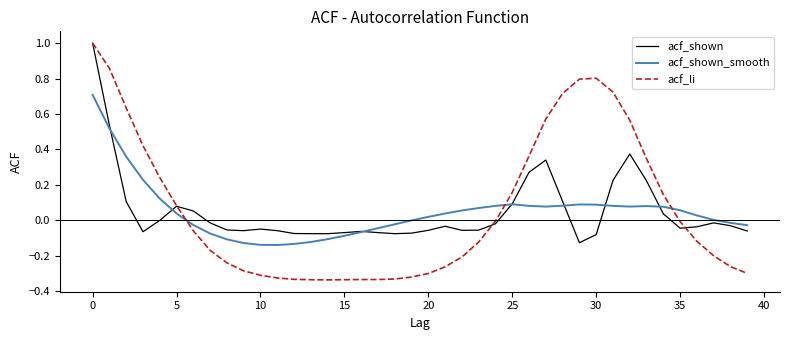

What is the greatest value displayed?

1.0